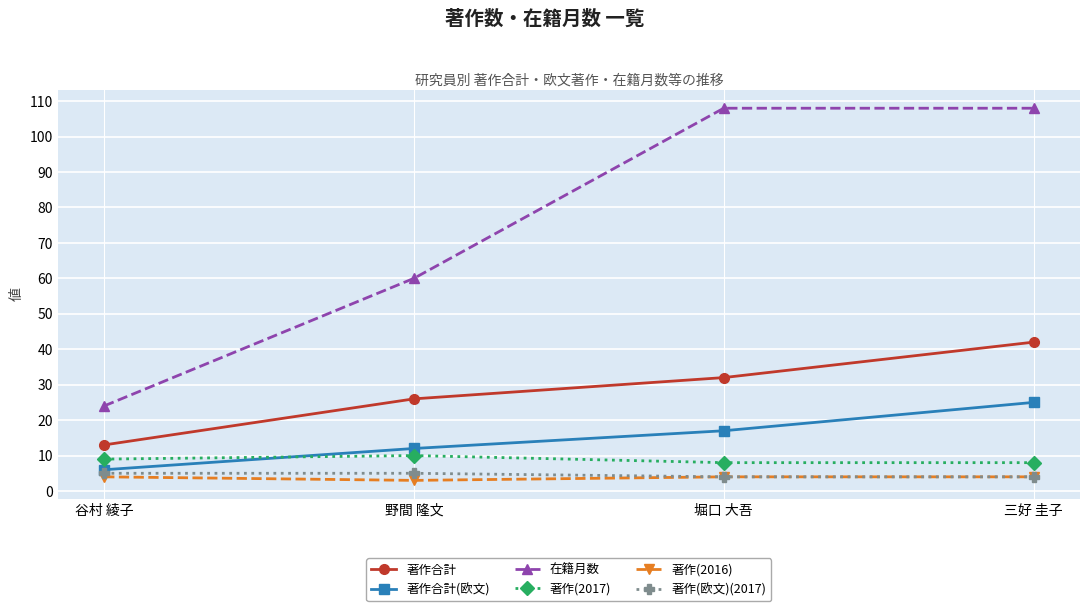

Count the 著作(2016) values in the range 4 to 5.

3